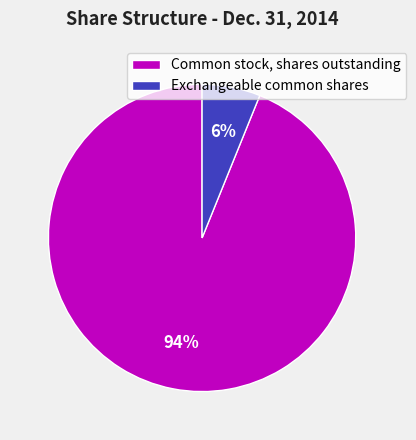

Is the sum of Exchangeable common shares and Common stock, shares outstanding greater than half?

Yes